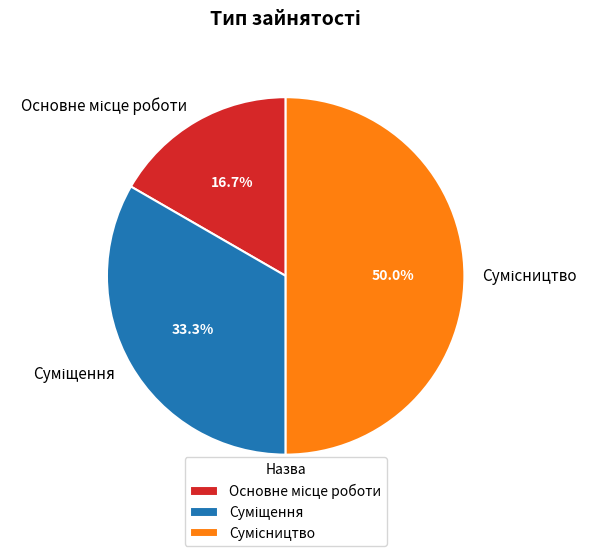

How many segments does this pie chart have?

3